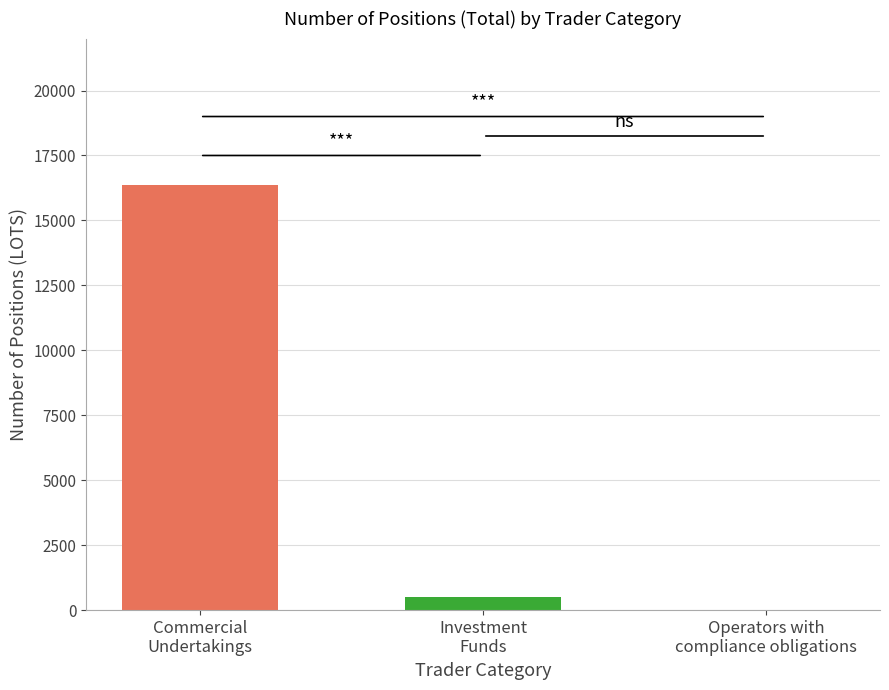

What is the greatest value displayed?

16372.8